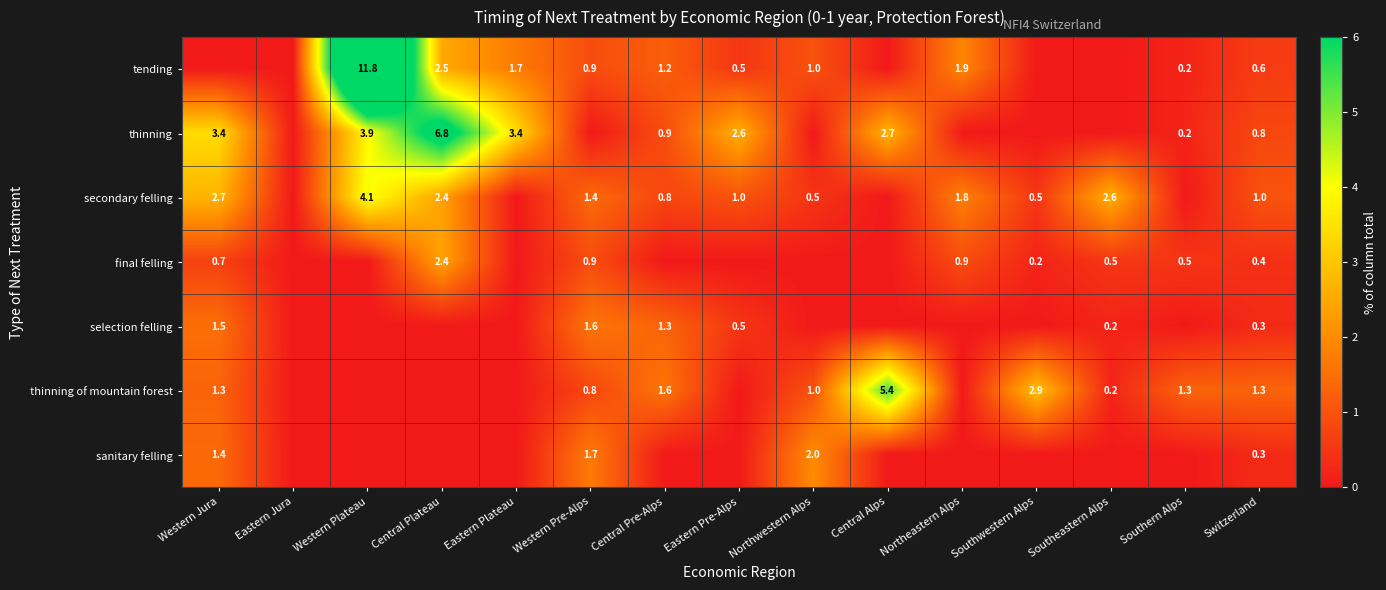

Is it true that tending equals 1.2 at Central Pre-Alps?

True